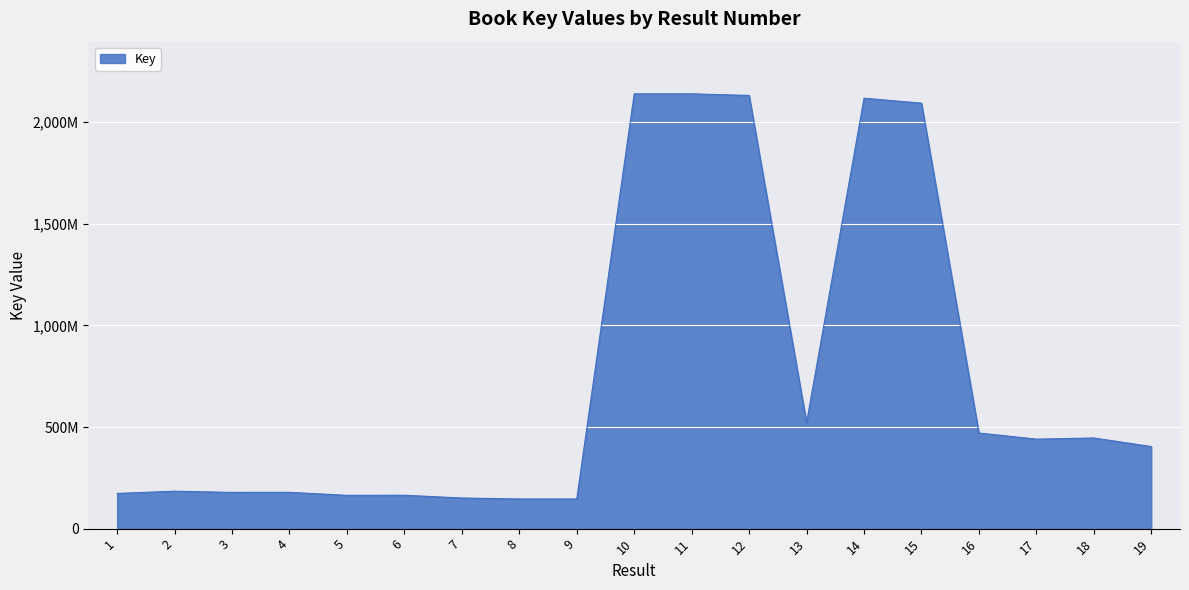

Does the chart have visible grid lines?

Yes